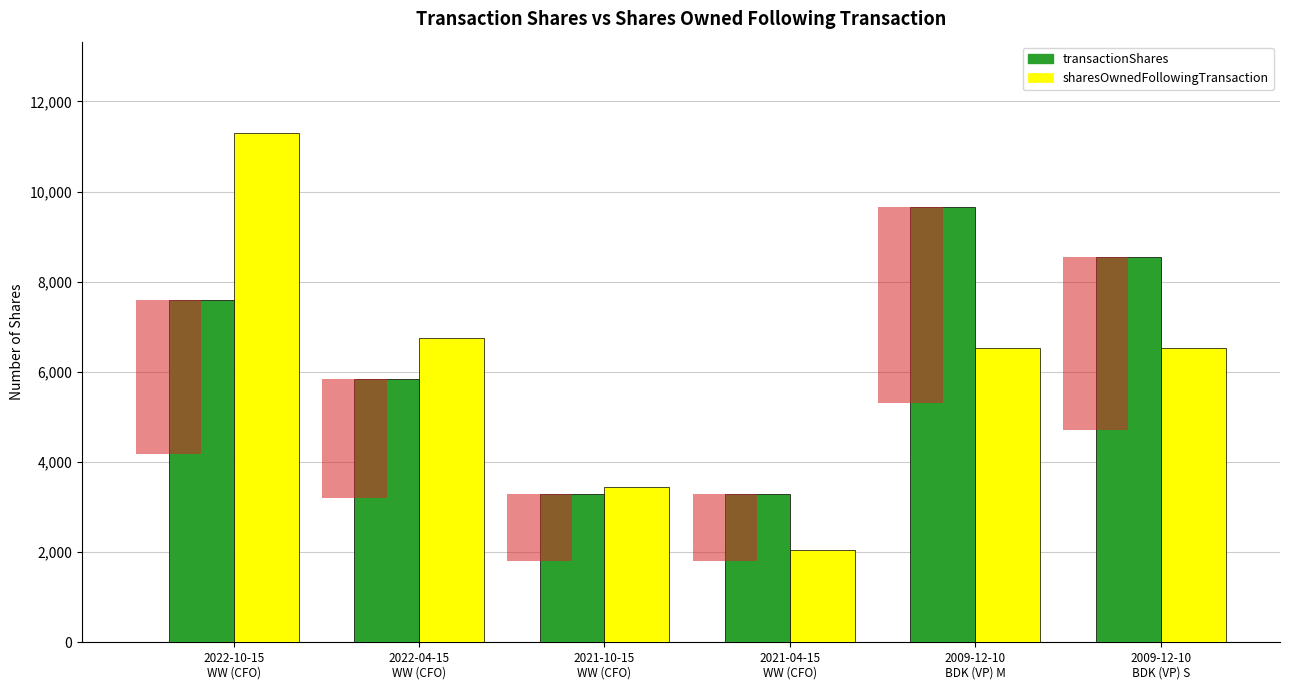

Reading right to left, what are all the values shown in this chart?

transactionShares: 2009-12-10
BDK (VP) S=8549	2009-12-10
BDK (VP) M=9650	2021-04-15
WW (CFO)=3294	2021-10-15
WW (CFO)=3294	2022-04-15
WW (CFO)=5834	2022-10-15
WW (CFO)=7595
sharesOwnedFollowingTransaction: 2009-12-10
BDK (VP) S=6535	2009-12-10
BDK (VP) M=6535	2021-04-15
WW (CFO)=2050	2021-10-15
WW (CFO)=3453	2022-04-15
WW (CFO)=6760	2022-10-15
WW (CFO)=11293